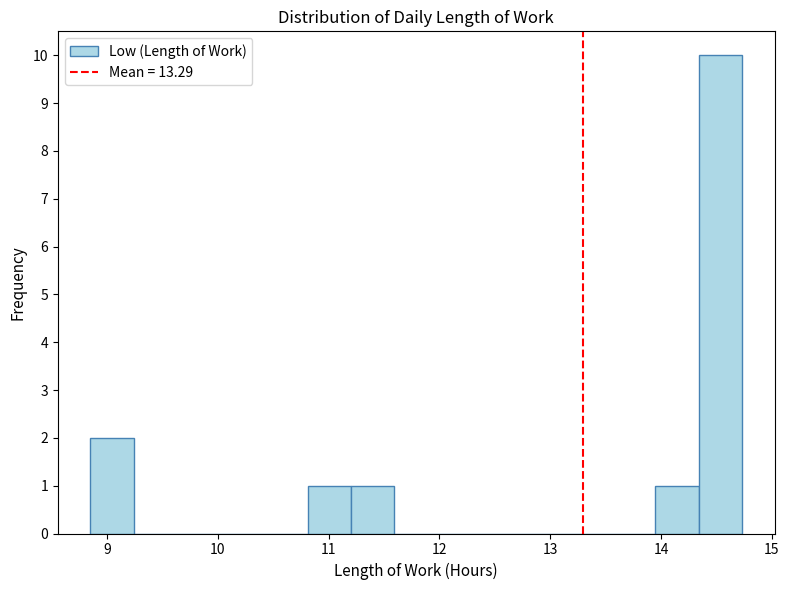

Around what value on the x-axis is the tallest bar? Give the approximate position of its centre, as read against the axis.

14.5